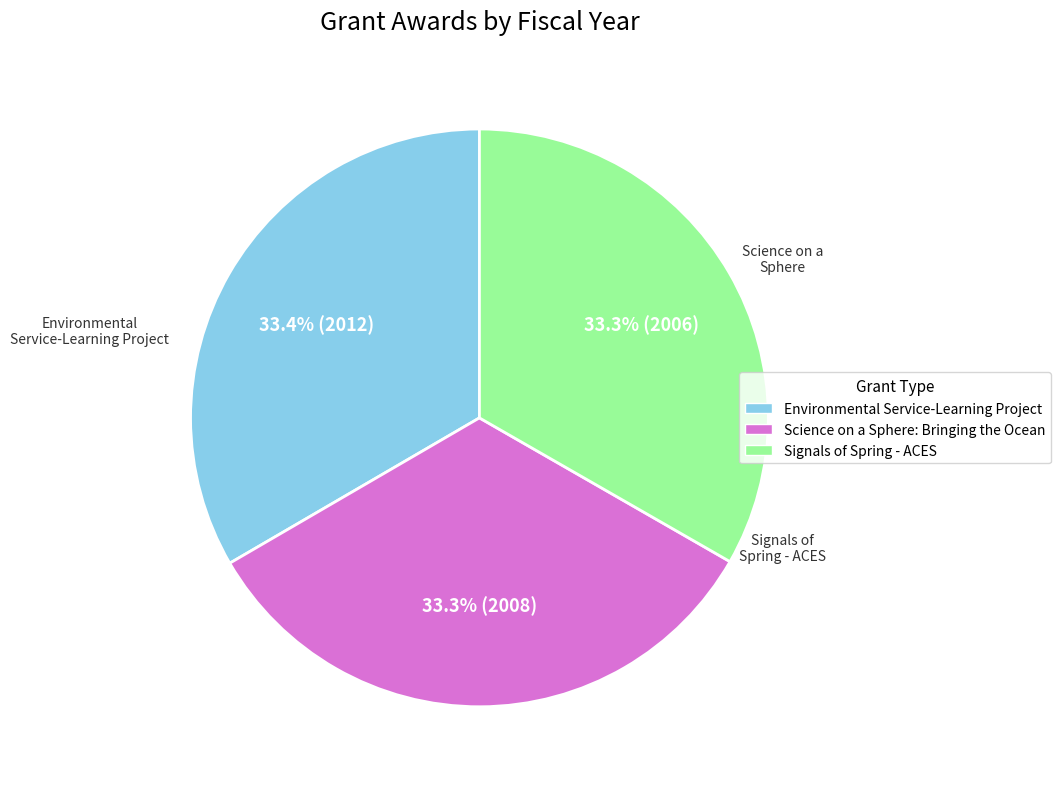

Is Environmental Service-Learning Project the majority of the pie?

No